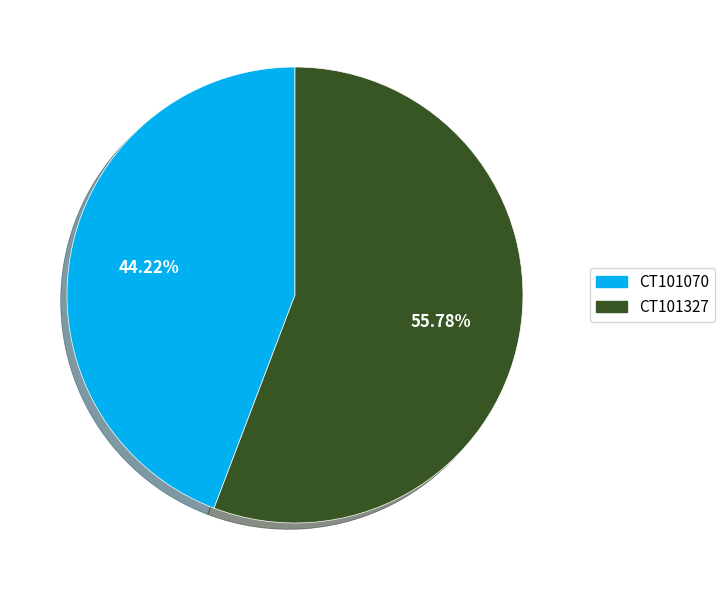

The CT101070 slice represents 30% of the pie. True or false?

False